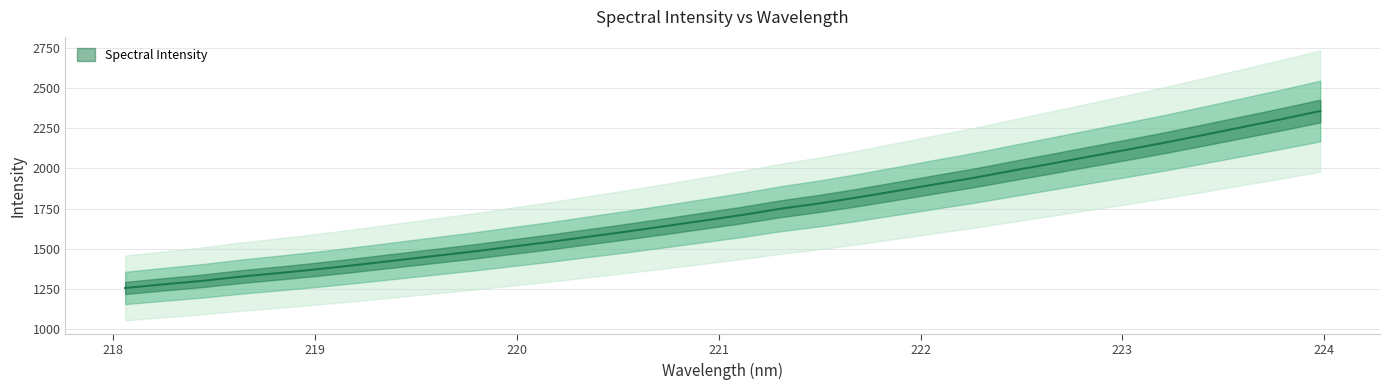

True or false: the data shows 1900.8 at 222.0721.

True